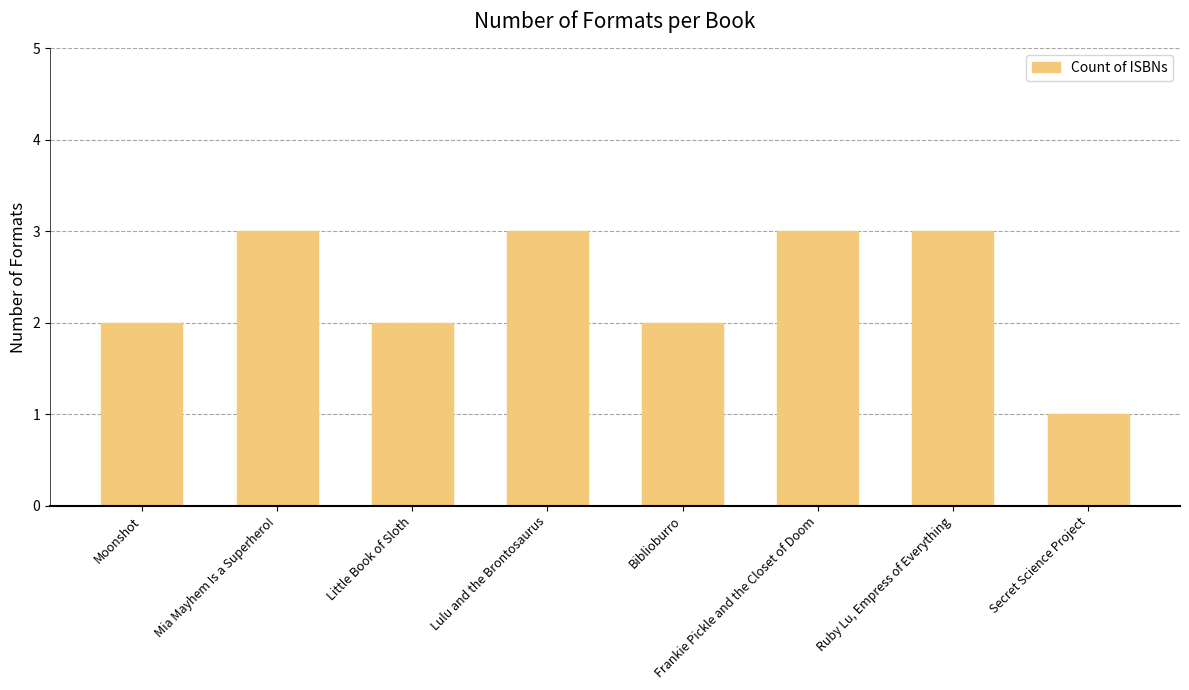

How many values are between 2 and 3?

7